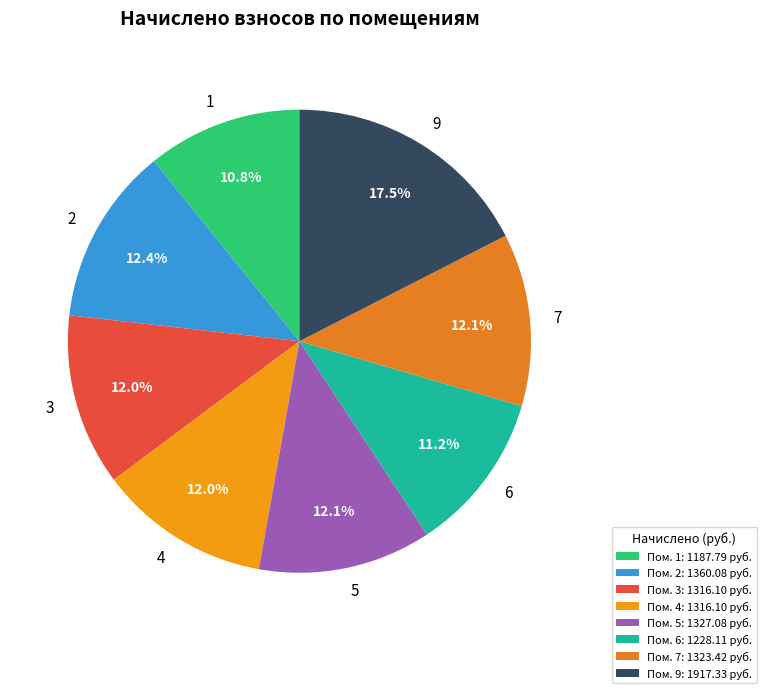

What portion of the pie excludes 3?

88.0%